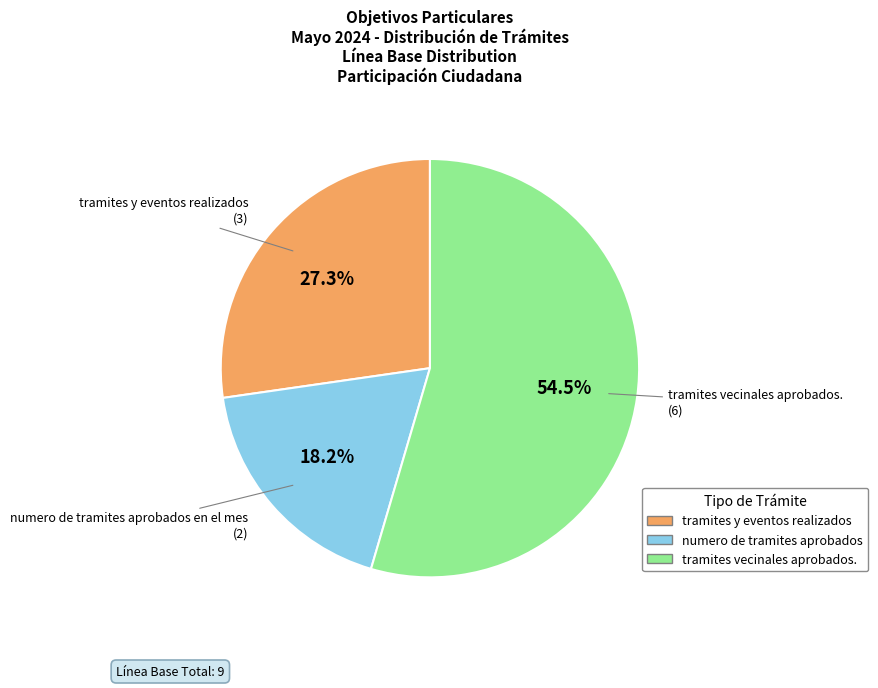

Rank the categories by value from highest to lowest.

tramites vecinales aprobados., tramites y eventos realizados, numero de tramites aprobados en el mes